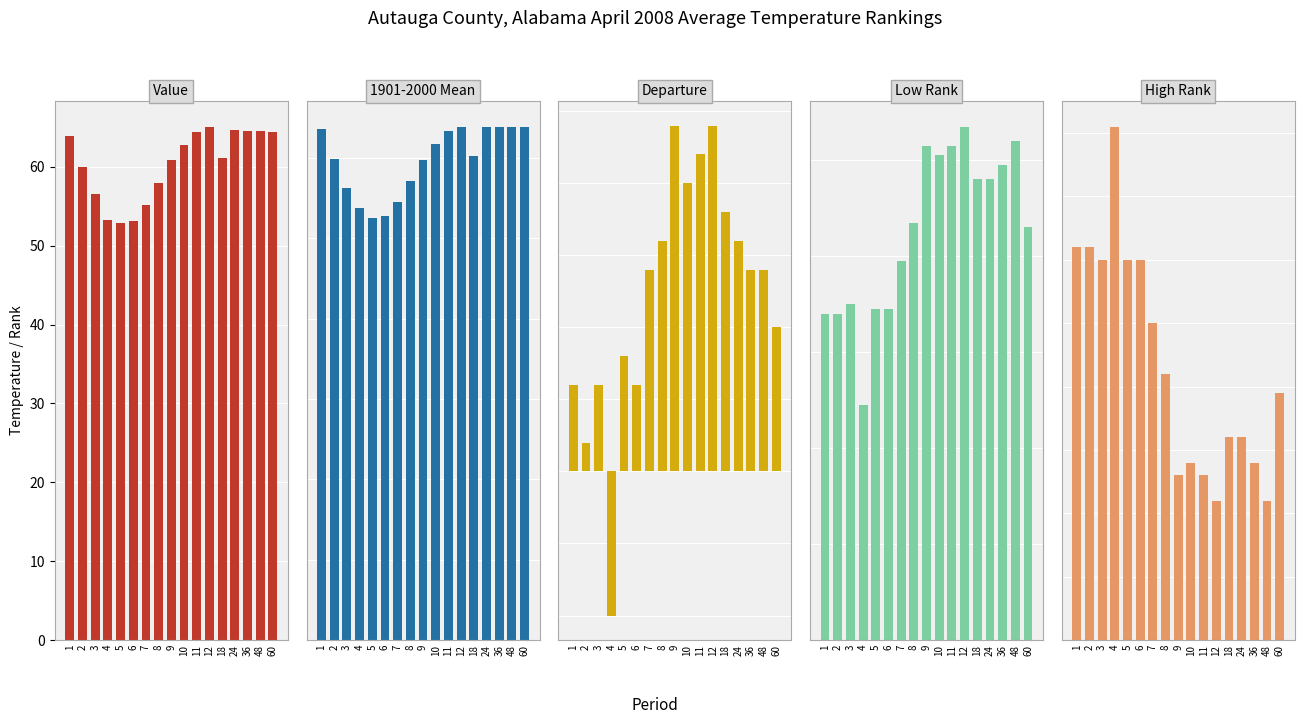

Is it true that Value equals 97.4 at 11?

False